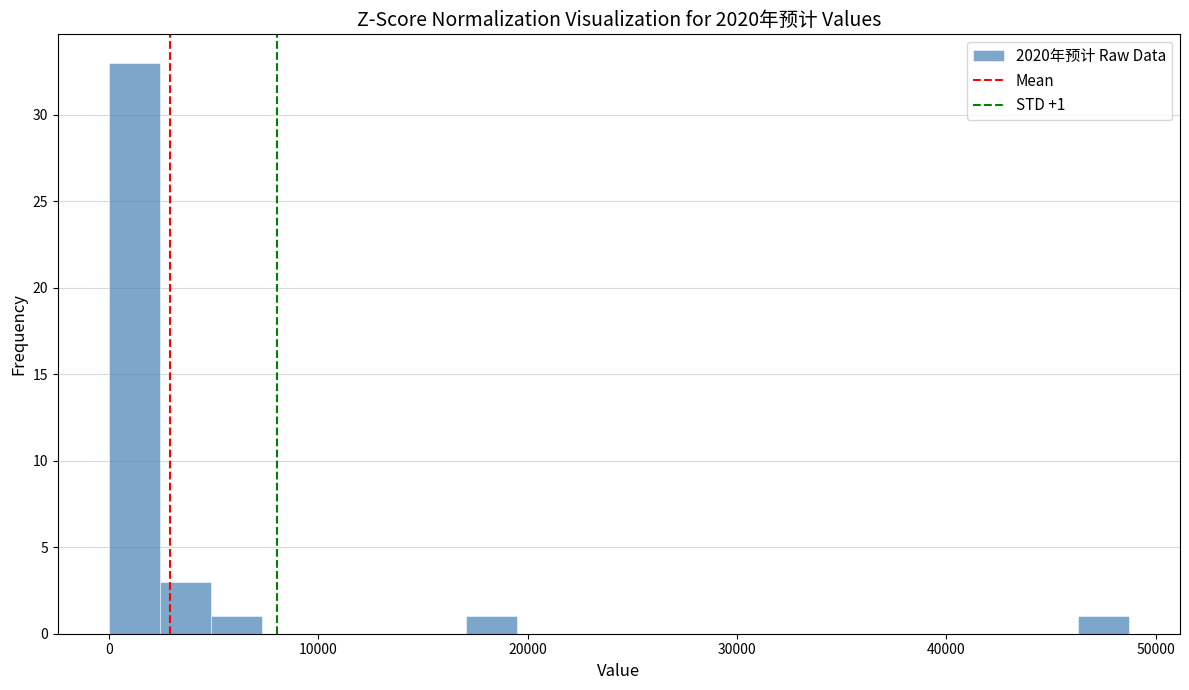

Around what value on the x-axis is the tallest bar? Give the approximate position of its centre, as read against the axis.

1000